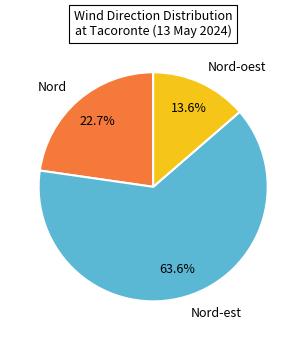

To the nearest percent, what portion does Nord-est represent?

64%